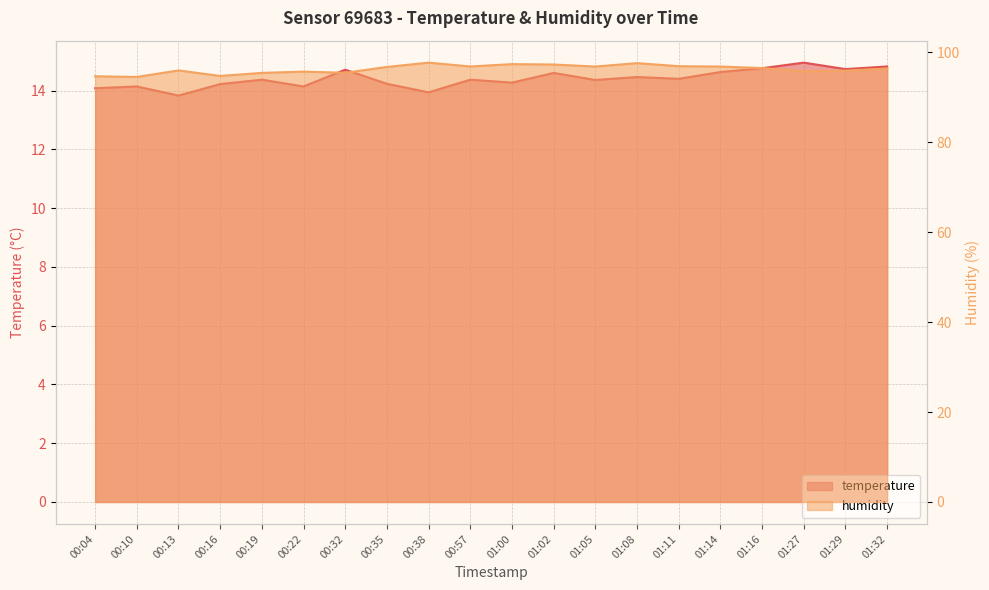

The value of humidity at 01:05 is 146.9. True or false?

False